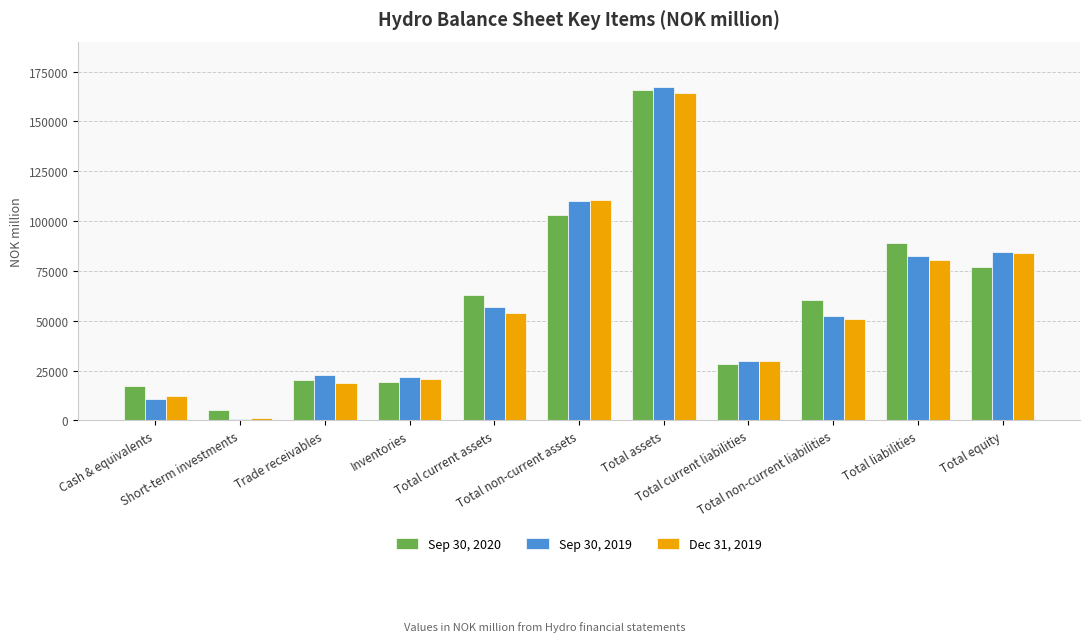

What is the spread (max minus min) of values at Total current liabilities?

1446